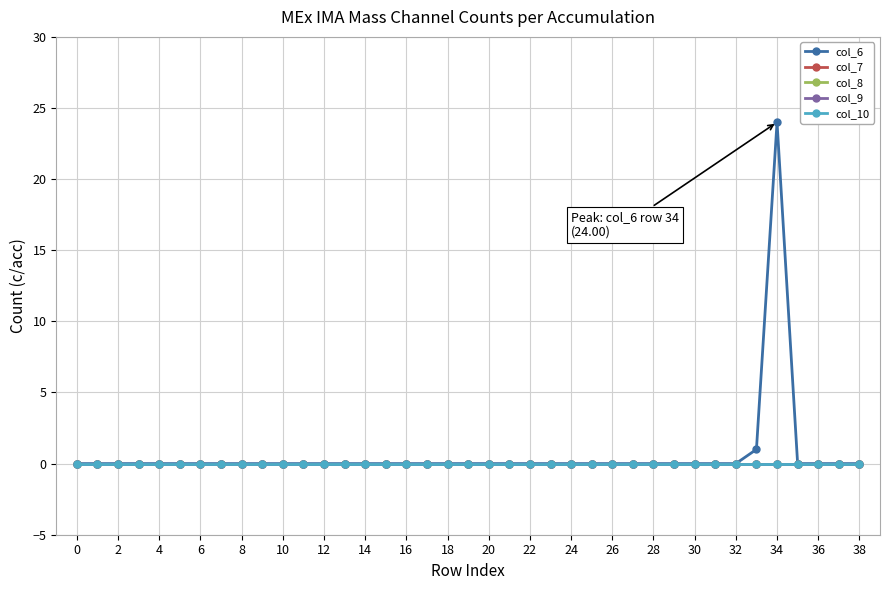

What is the label of the 1st point from the right?

38